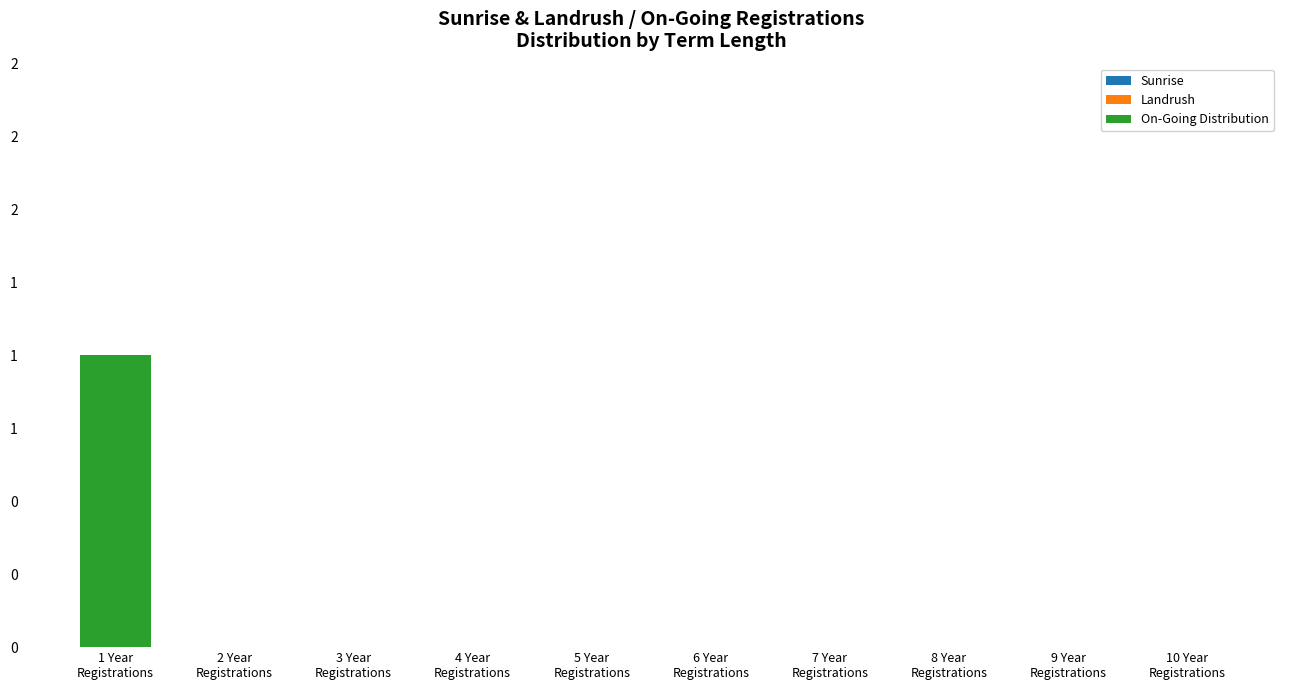

Are the bars horizontal?

No